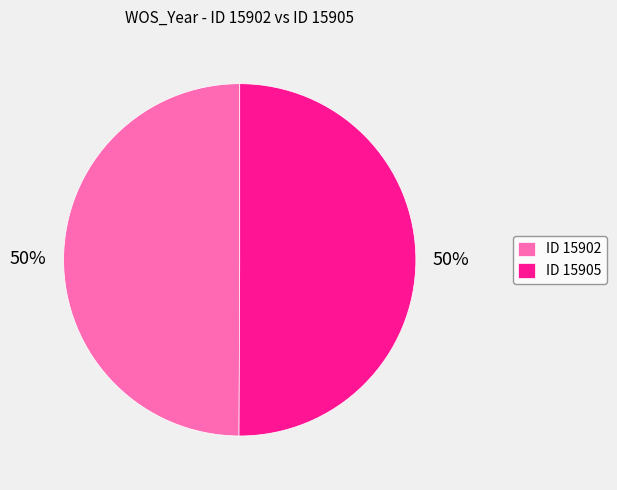

What percentage is the ID 15905 slice, to the nearest percent?

50%